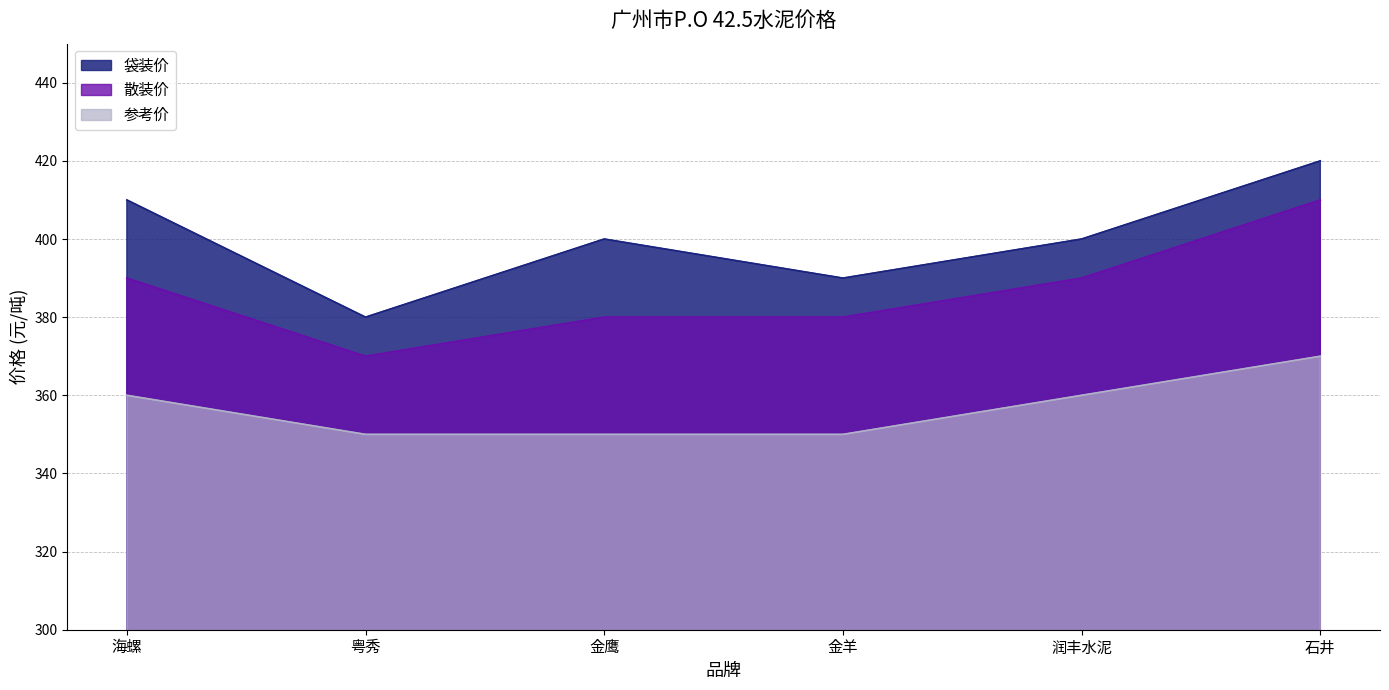

Reading left to right, what are all the values shown in this chart?

袋装价: 410	380	400	390	400	420
散装价: 390	370	380	380	390	410
参考价: 360	350	350	350	360	370